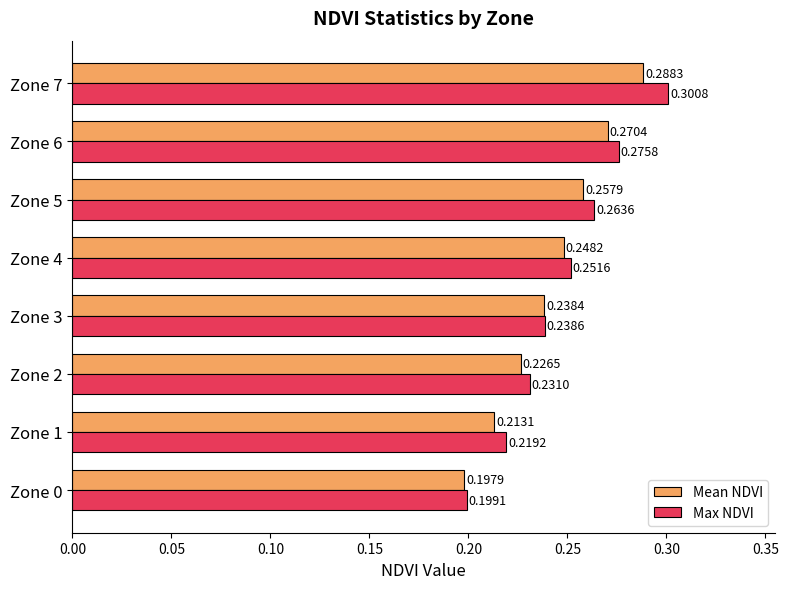

Count the Max NDVI values in the range 0 to 1.

8